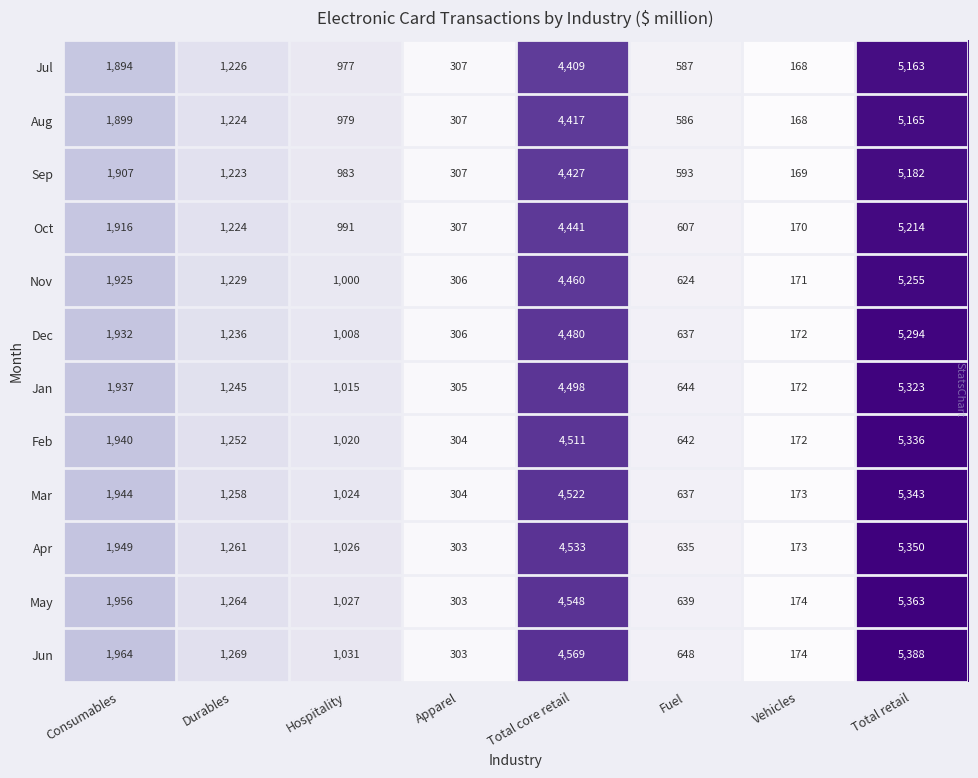

What is the difference between the highest and lowest values at Durables?

46